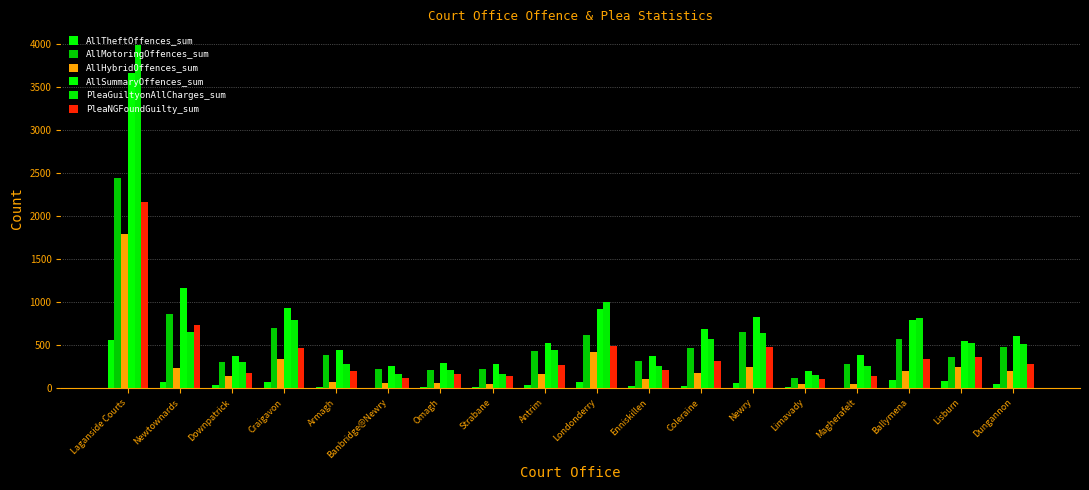

What is the sum of all AllTheftOffences_sum values?

1230